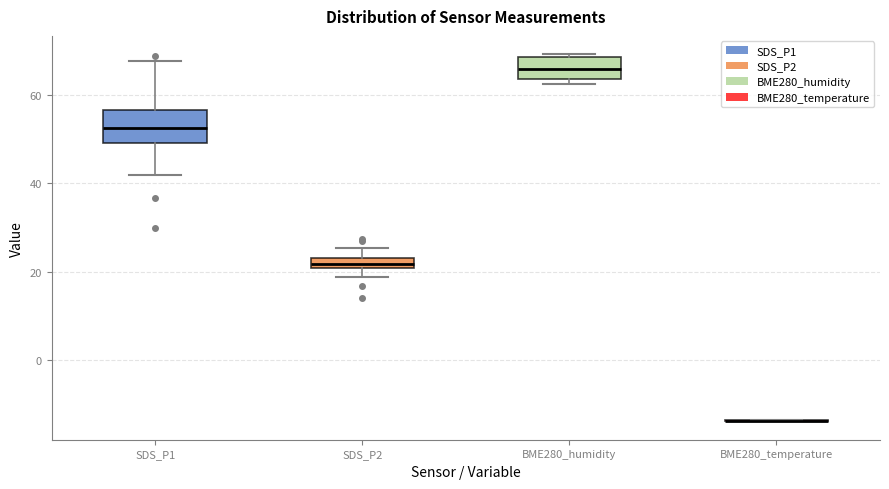

Where does the lower whisker of the box for SDS_P1 end on the y-axis? The values are not printed on the chart, so give them approximately, as read against the axis.

42